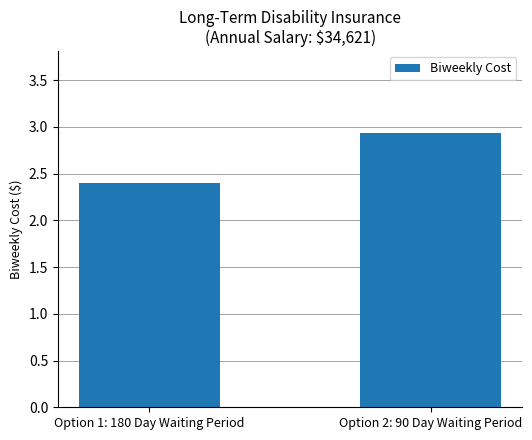

Rank the categories by value from lowest to highest.

Option 1: 180 Day Waiting Period, Option 2: 90 Day Waiting Period